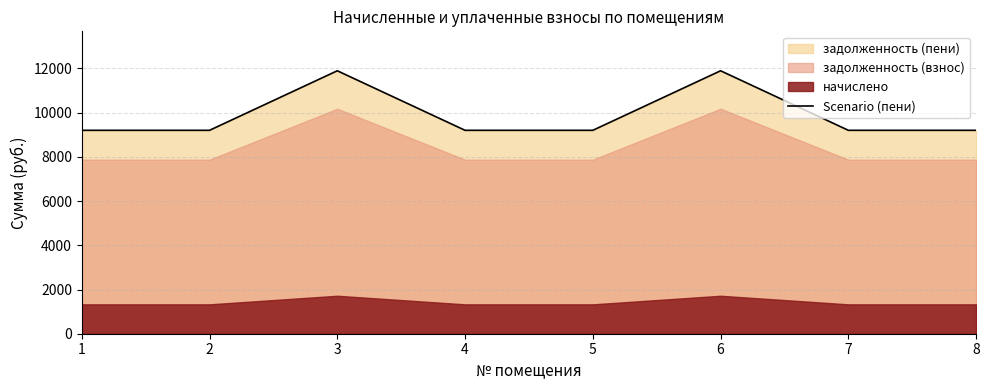

Is it true that the value at 2 is 6155.5?

False